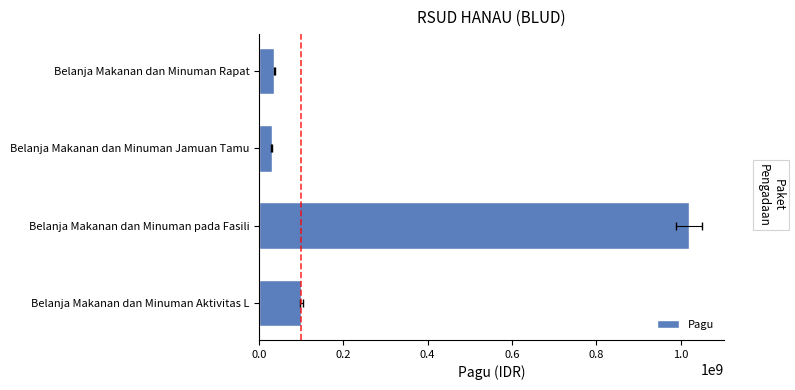

What is the sum of the values at Belanja Makanan dan Minuman Jamuan Tamu and Belanja Makanan dan Minuman Aktivitas L?

130000000